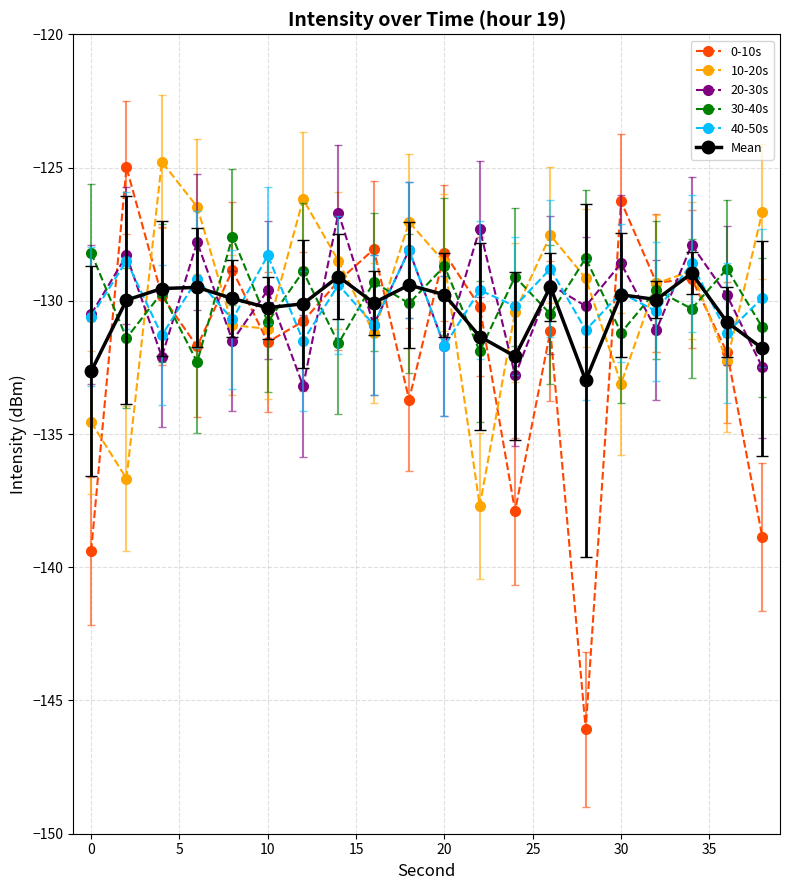

What is the minimum value shown in the chart?

-146.1